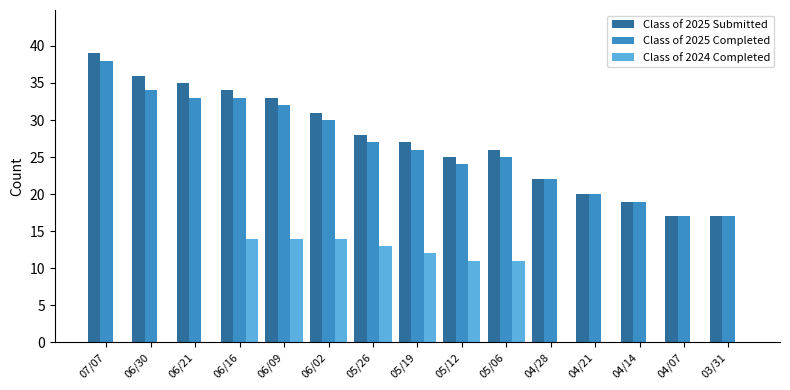

What is the total value across all series at 06/16?

81